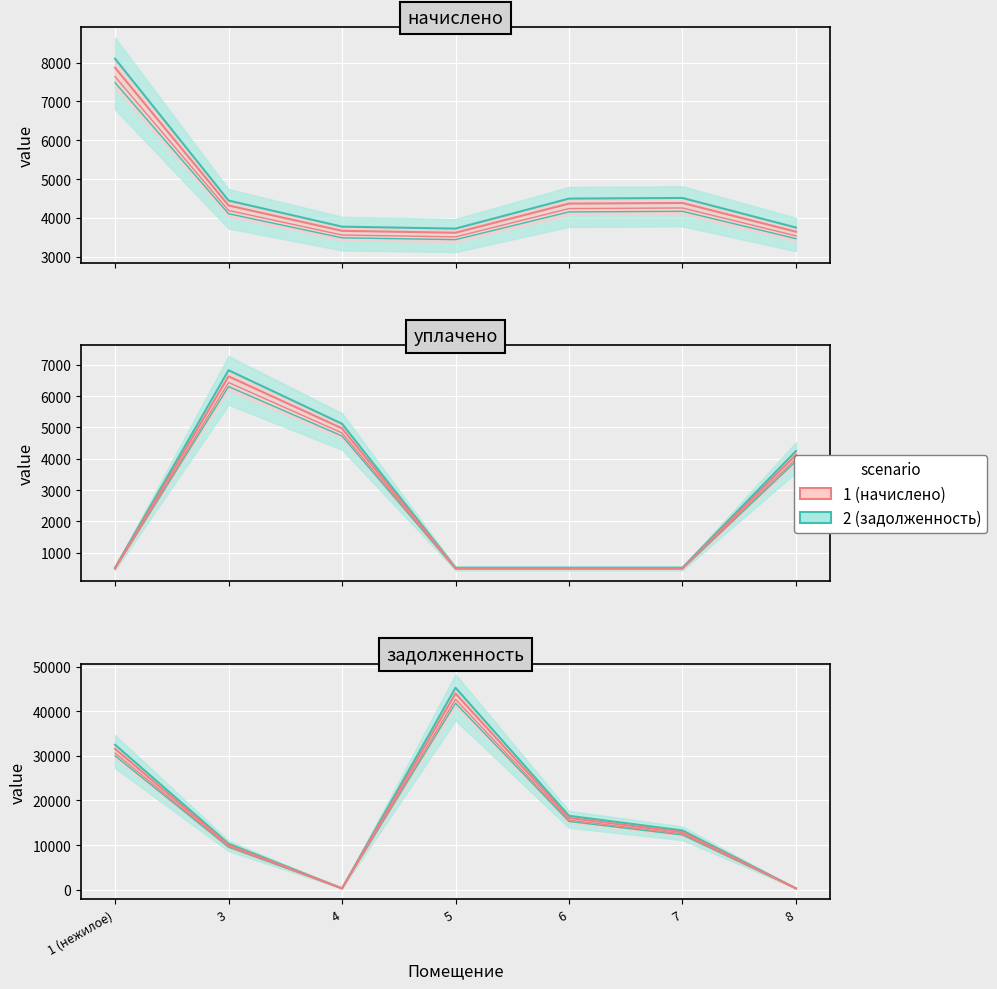

How many values in the начислено series exceed 12907?

4